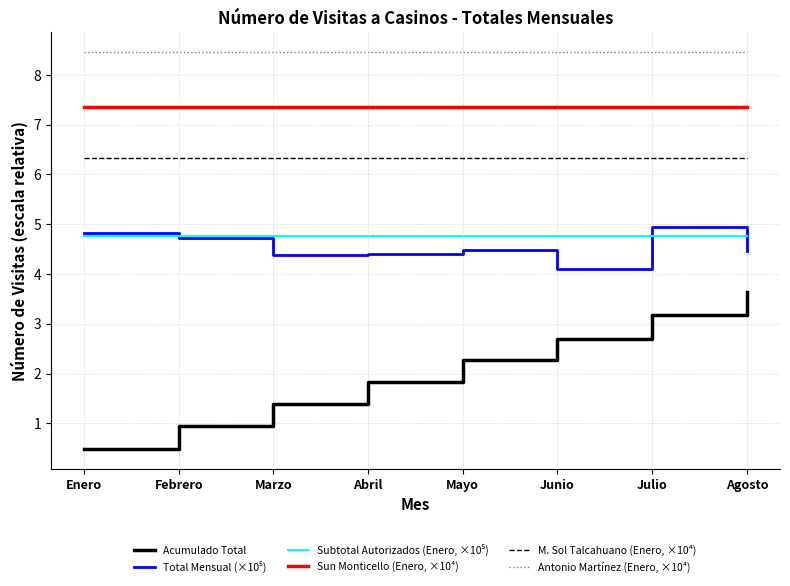

True or false: Acumulado Total and Sun Monticello (Enero, ×10⁴) intersect in this chart.

False